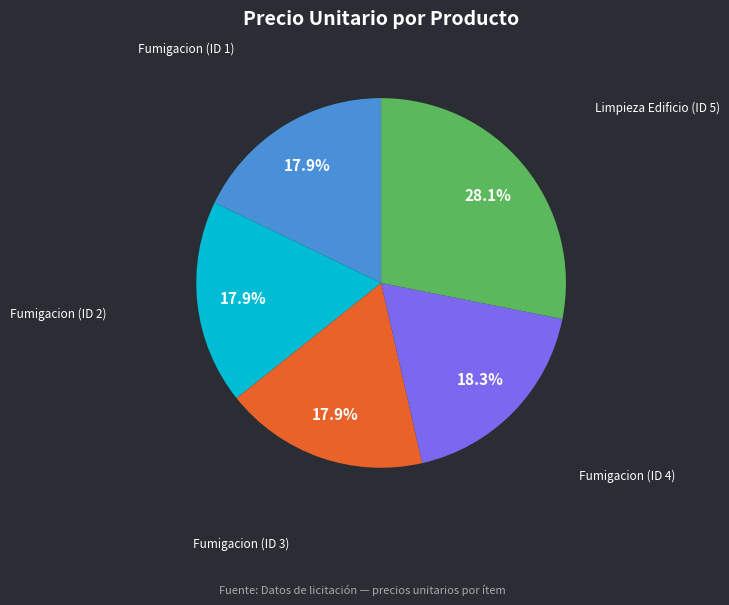

True or false: Limpieza Edificio (ID 5) accounts for 43% of the total.

False